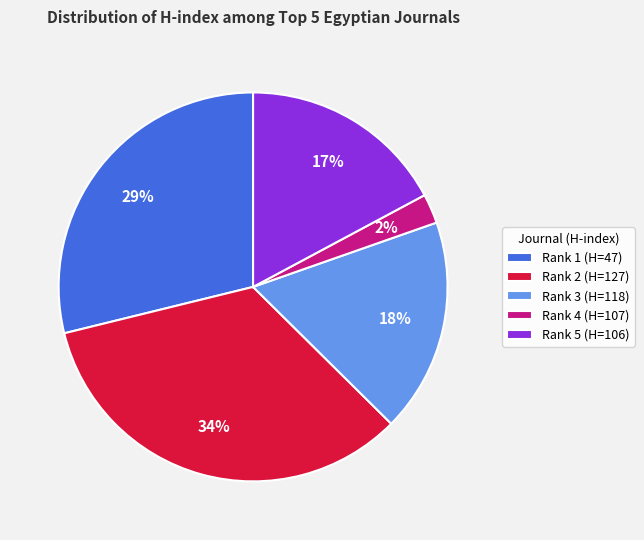

Is it true that Rank 3 (H=118) is 18% of the pie?

True